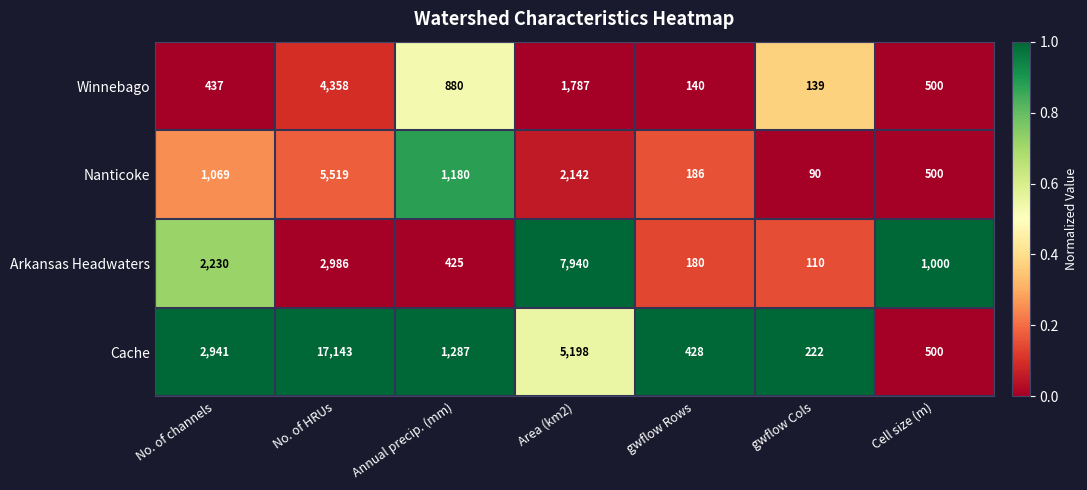

What is the difference between the second highest and minimum values in the Winnebago series?

1648